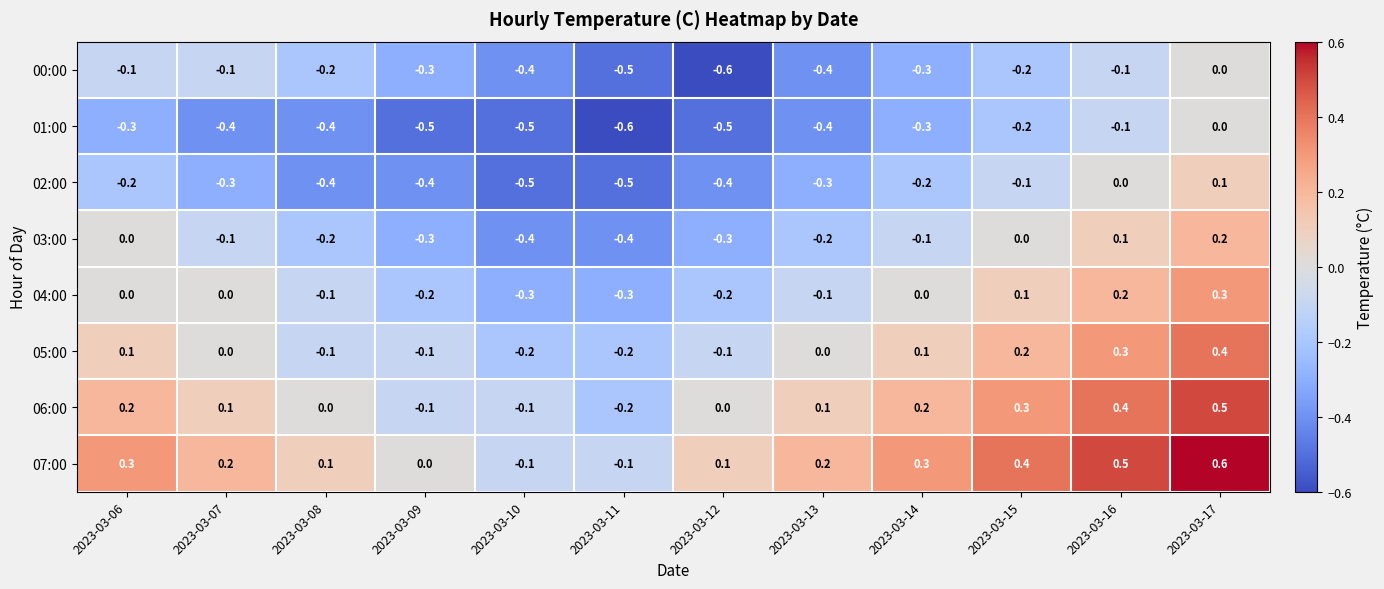

What is the minimum value shown in the chart?

-0.6